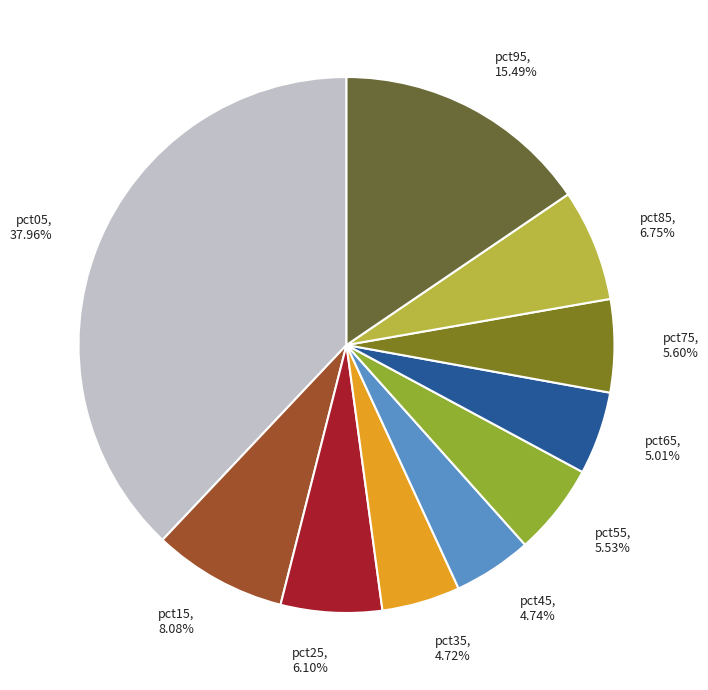

Is it true that pct95 is 15% of the pie?

True